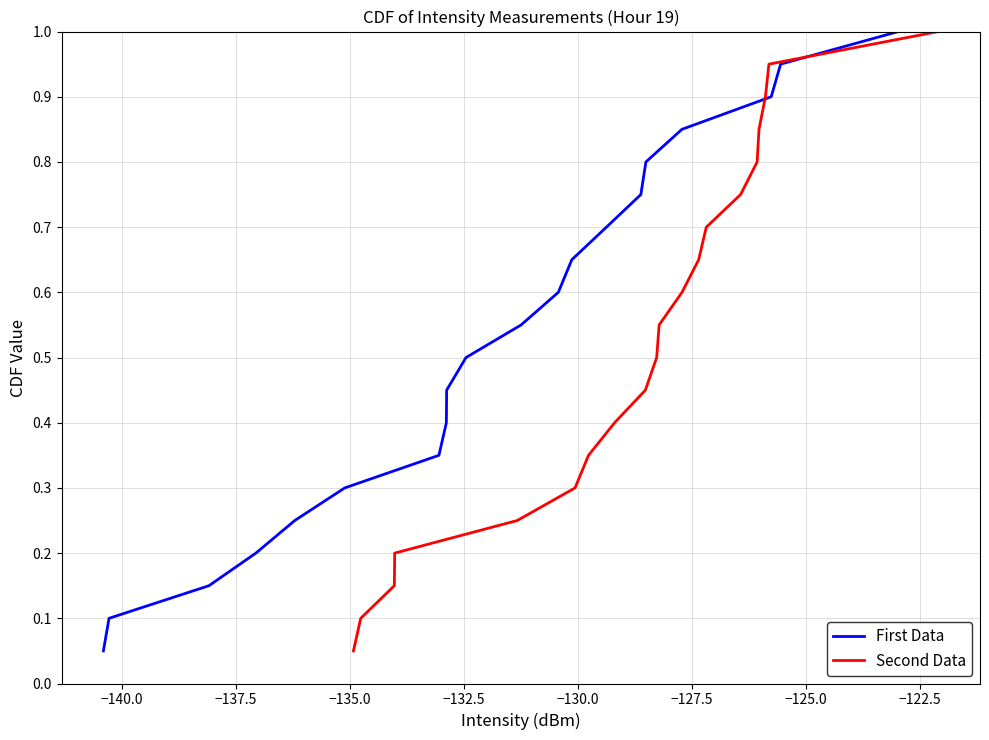

What is the difference between the maximum and minimum values in the First Data series?

0.9